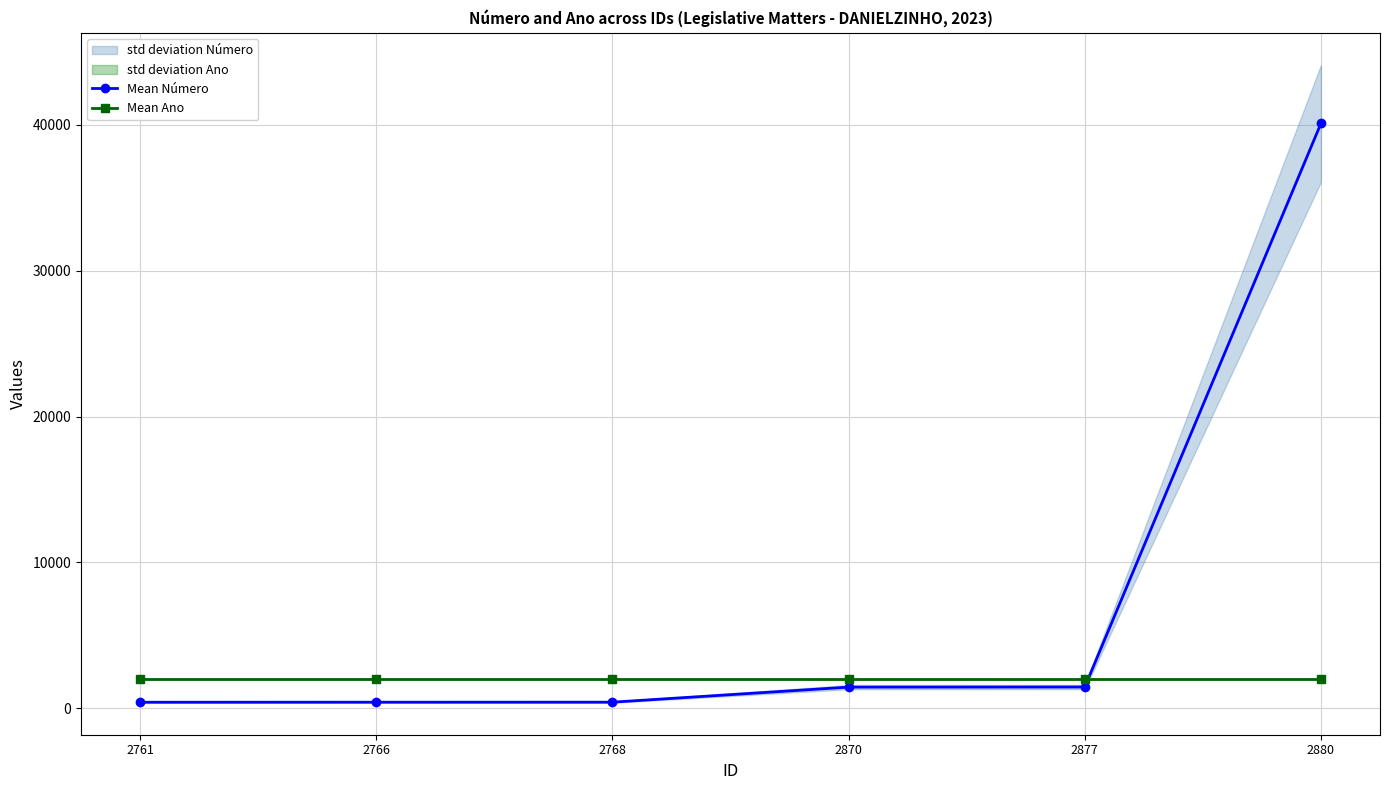

Reading left to right, what are all the values shown in this chart?

Mean Número: 407	410	411	1443	1450	40101
Mean Ano: 2023	2023	2023	2023	2023	2023